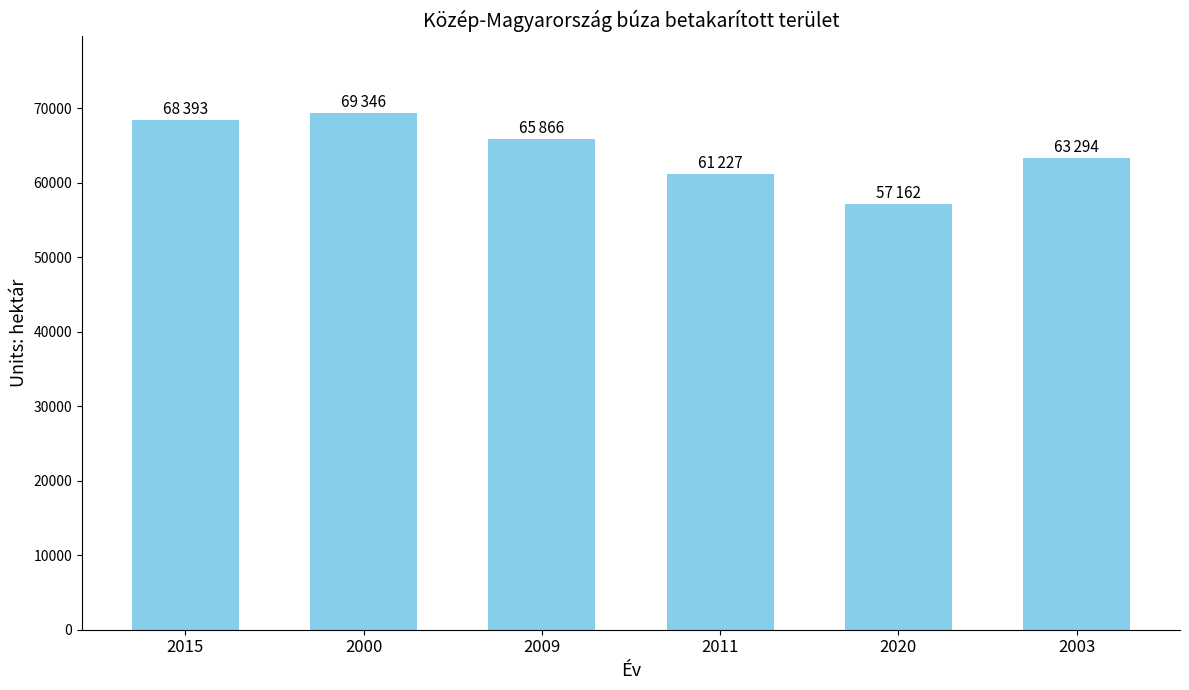

Does the chart contain stacked bars?

No